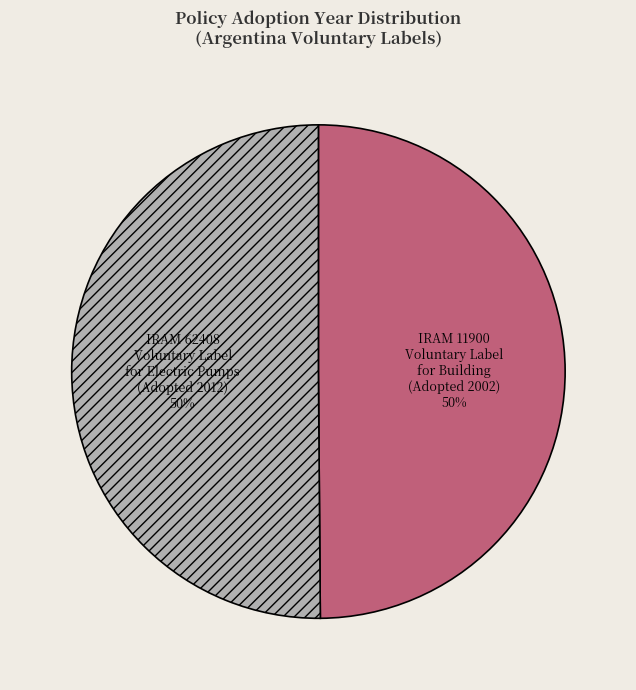

To the nearest percent, what is the average slice percentage?

50%